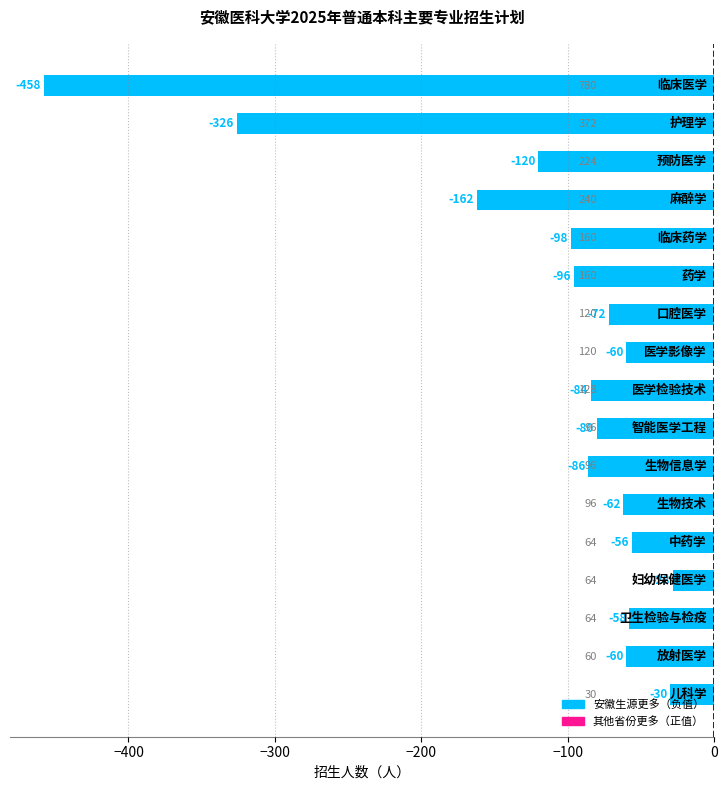

What is the average value?

-114